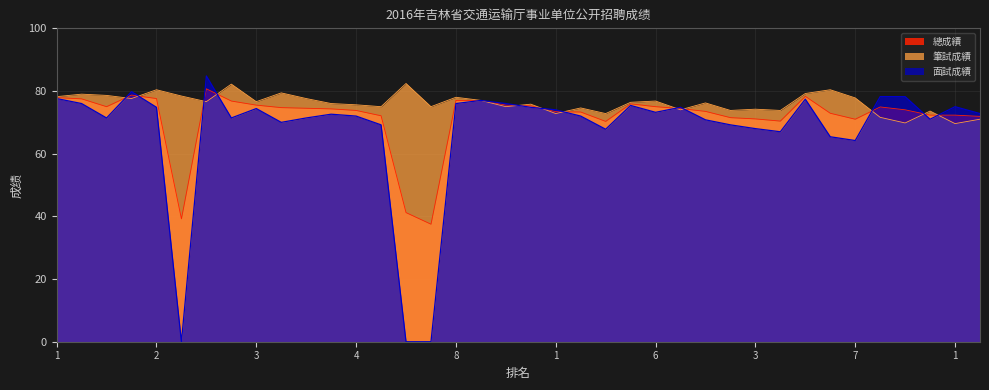

What is the difference between the maximum and minimum values in the 總成績 series?

43.2